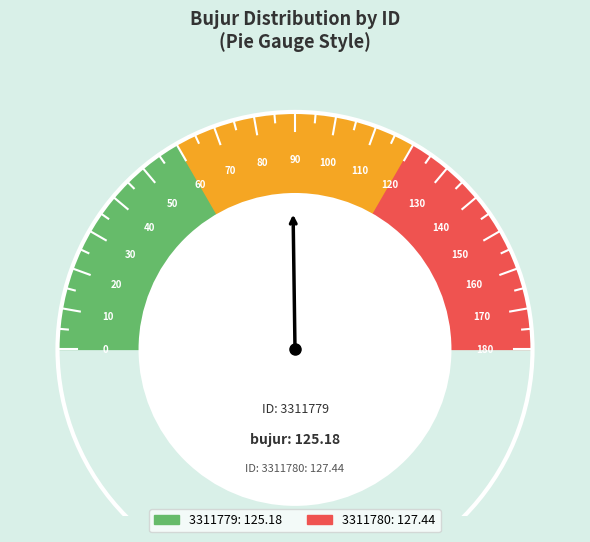

Does 3311780 account for over 50% of the chart?

Yes